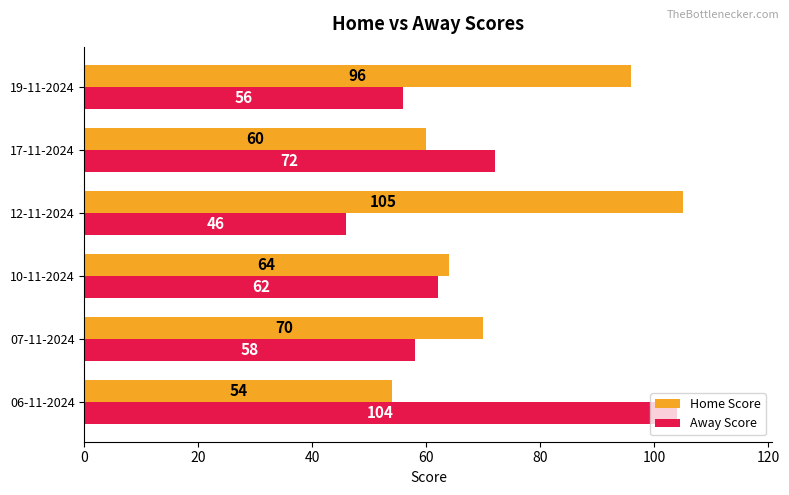

What are all the series names shown in the legend?

Home Score, Away Score